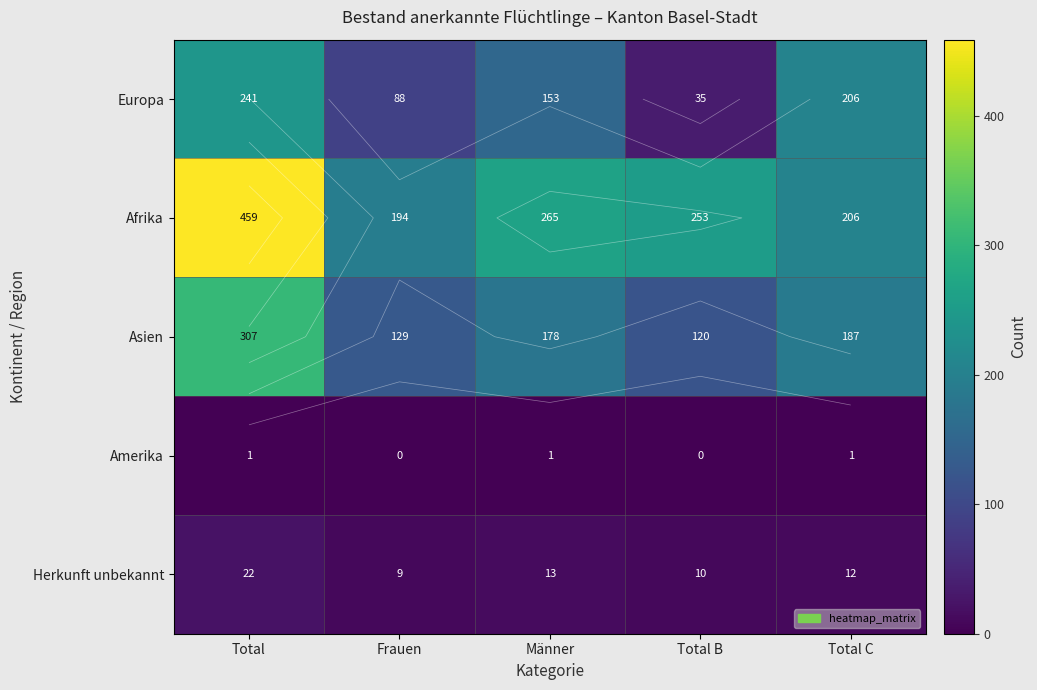

Which series has the widest spread of values?

Afrika